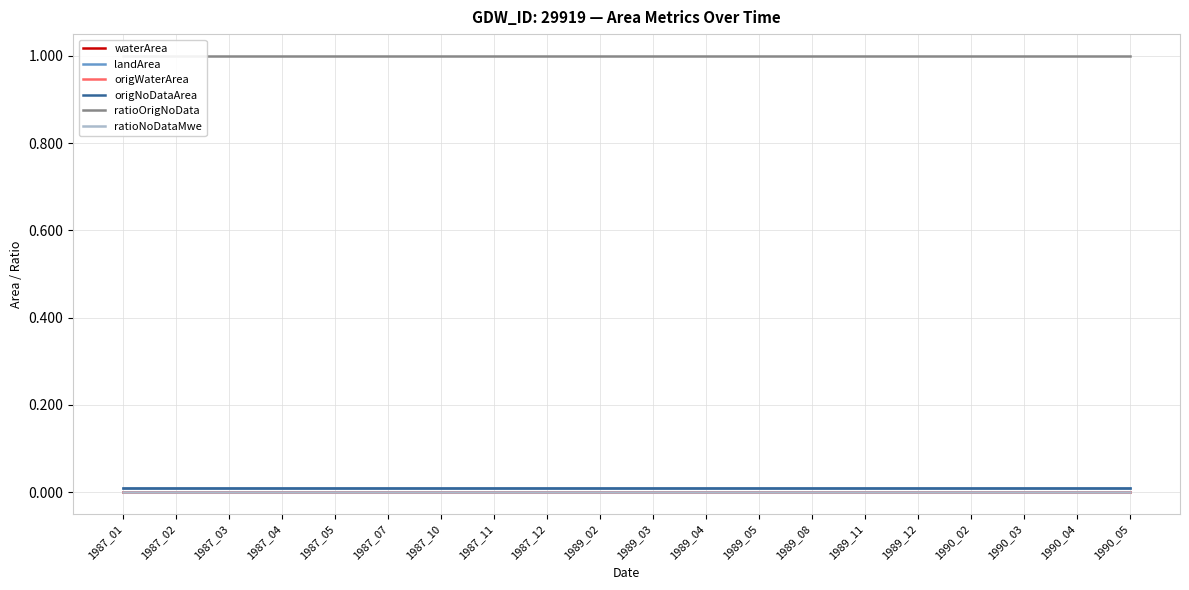

List the labels in order of ratioNoDataMwe value, smallest first.

1987_01, 1987_02, 1987_03, 1987_04, 1987_05, 1987_07, 1987_10, 1987_11, 1987_12, 1989_02, 1989_03, 1989_04, 1989_05, 1989_08, 1989_11, 1989_12, 1990_02, 1990_03, 1990_04, 1990_05